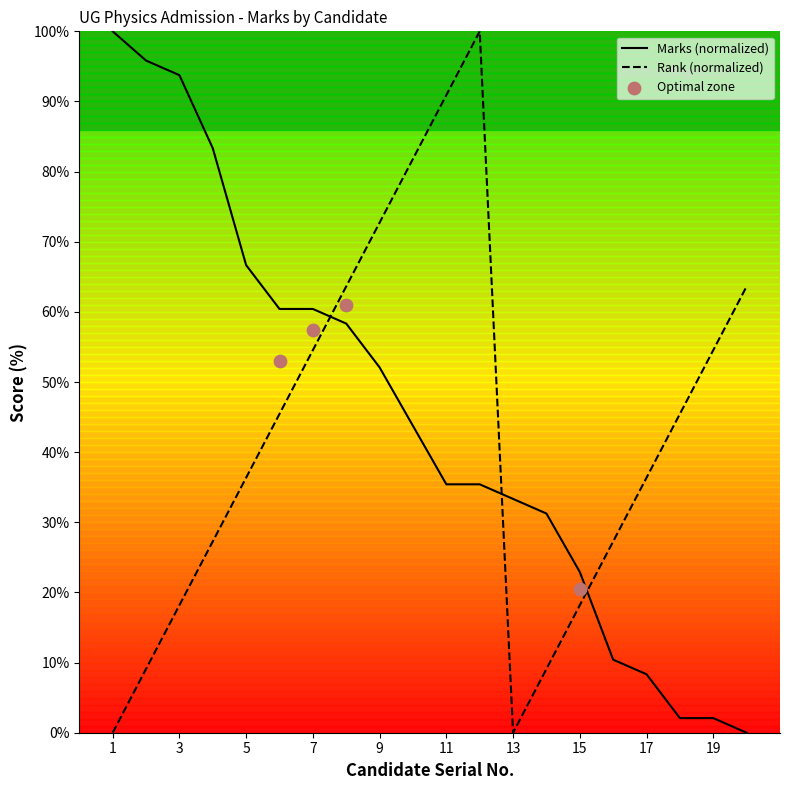

Which series contains the lowest Y value?

Marks